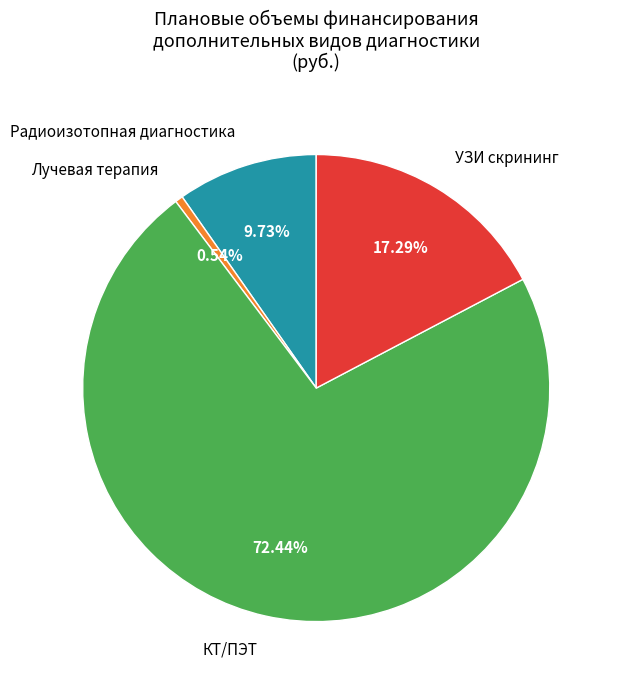

Is there a majority slice in this chart?

Yes